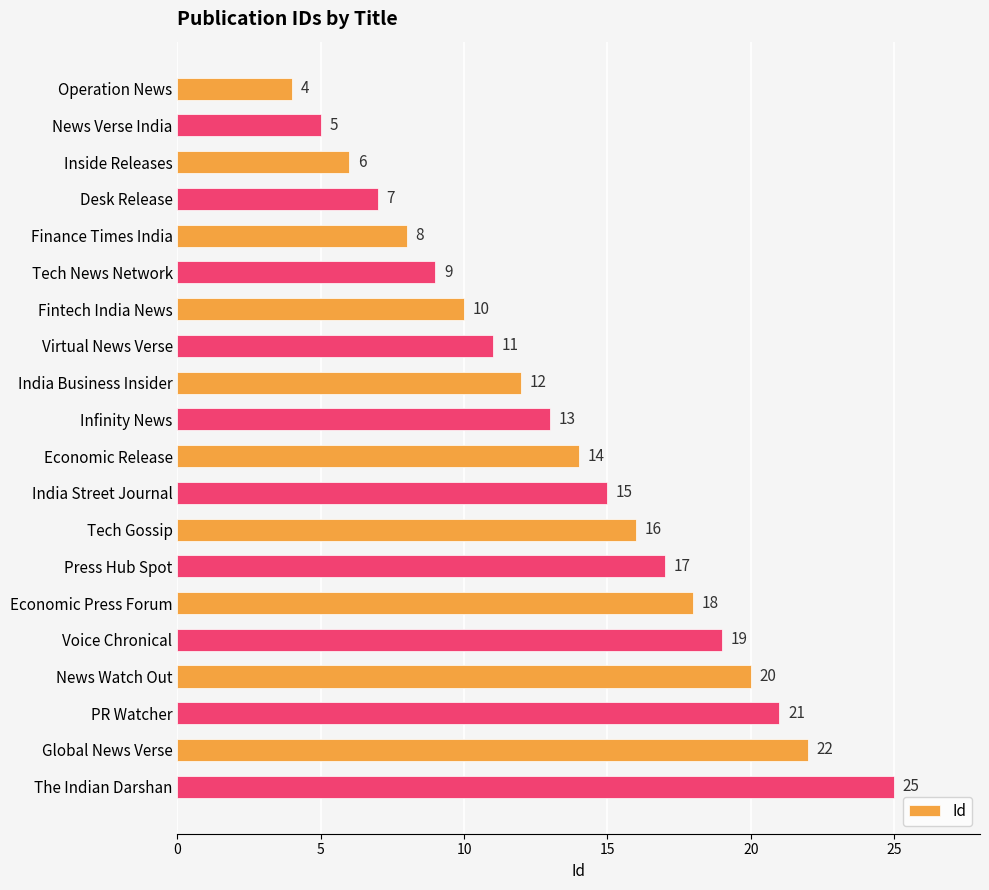

List the labels in order of value, smallest first.

Operation News, News Verse India, Inside Releases, Desk Release, Finance Times India, Tech News Network, Fintech India News, Virtual News Verse, India Business Insider, Infinity News, Economic Release, India Street Journal, Tech Gossip, Press Hub Spot, Economic Press Forum, Voice Chronical, News Watch Out, PR Watcher, Global News Verse, The Indian Darshan